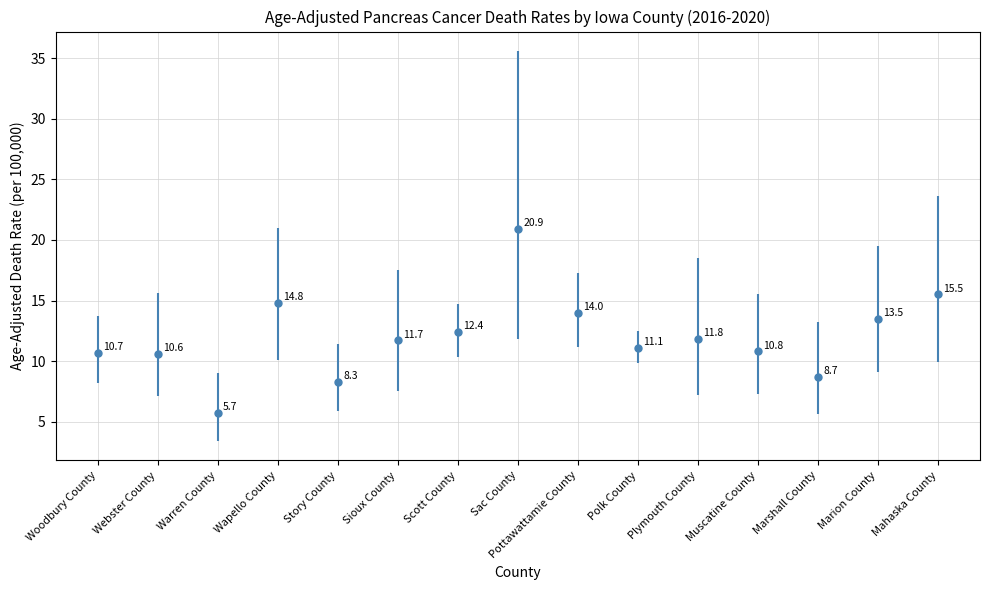

At which label does the data first exceed 11?

Wapello County